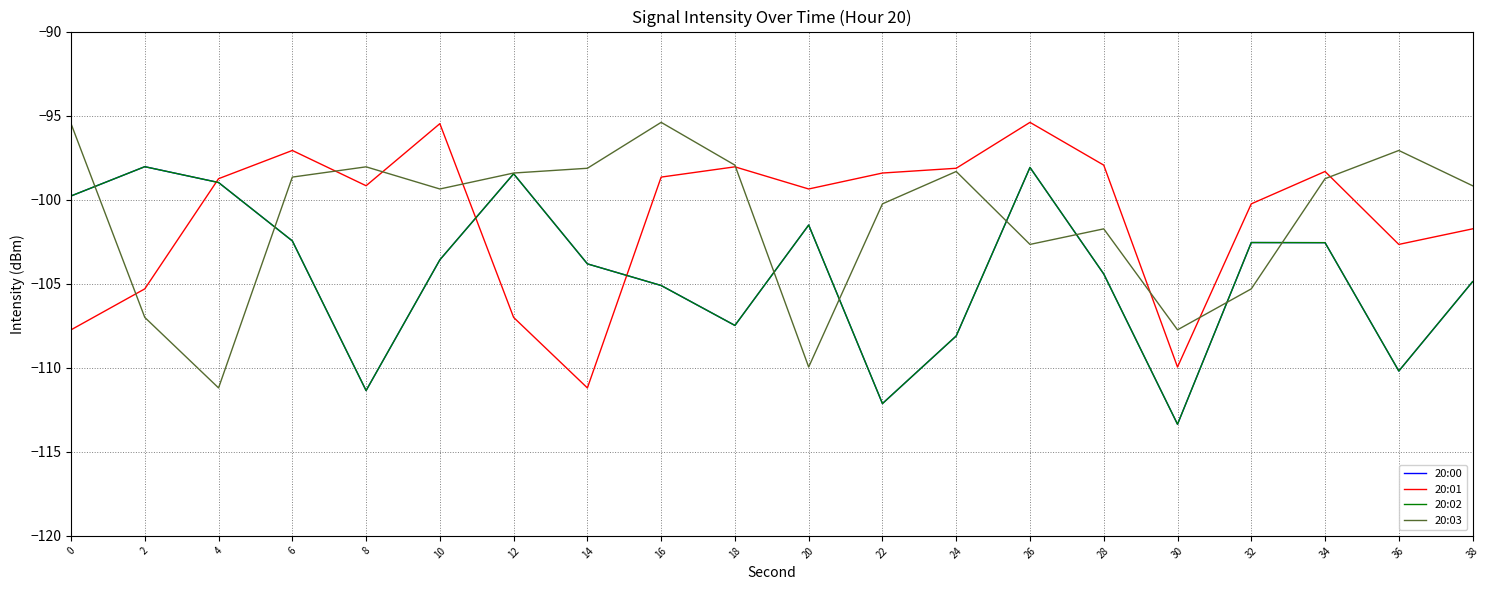

Does the chart display data point markers on the line(s)?

No